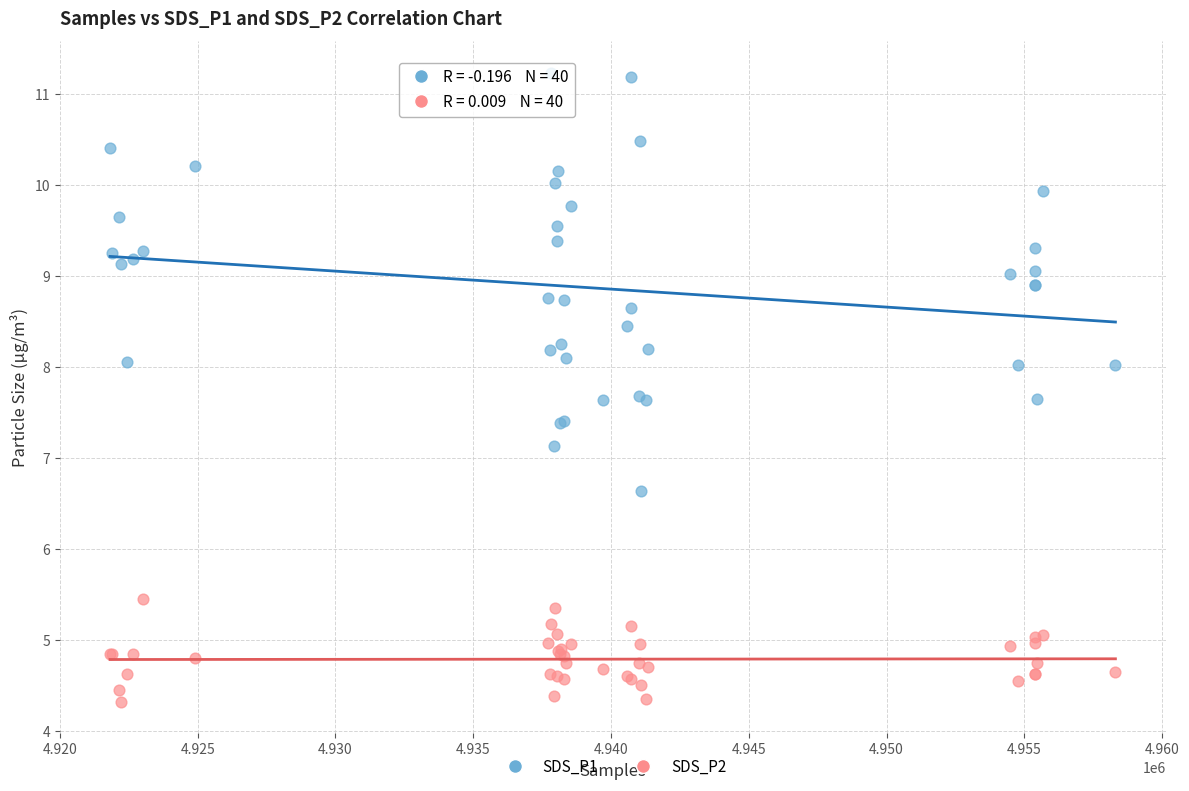

Which series contains the highest Y value?

SDS_P1